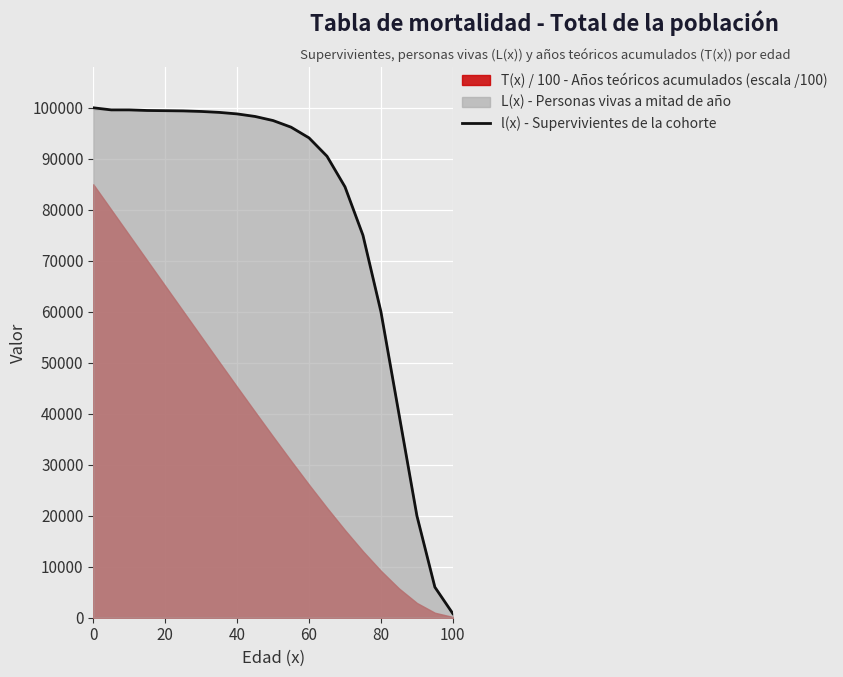

What is the highest value of the l(x) - Supervivientes de la cohorte series?

100000.0